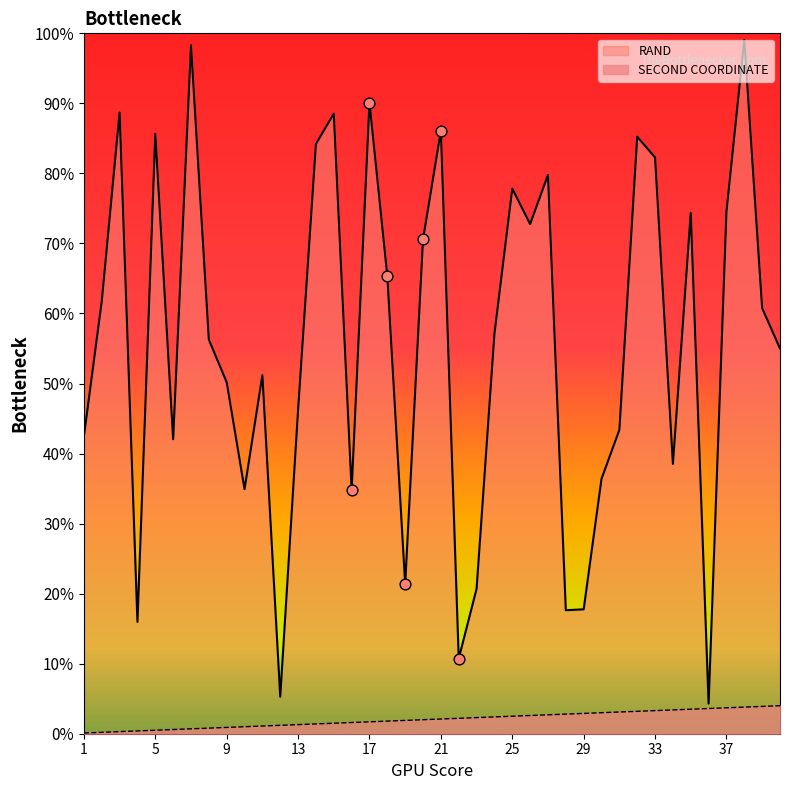

Which series has the widest spread of Y values?

RAND